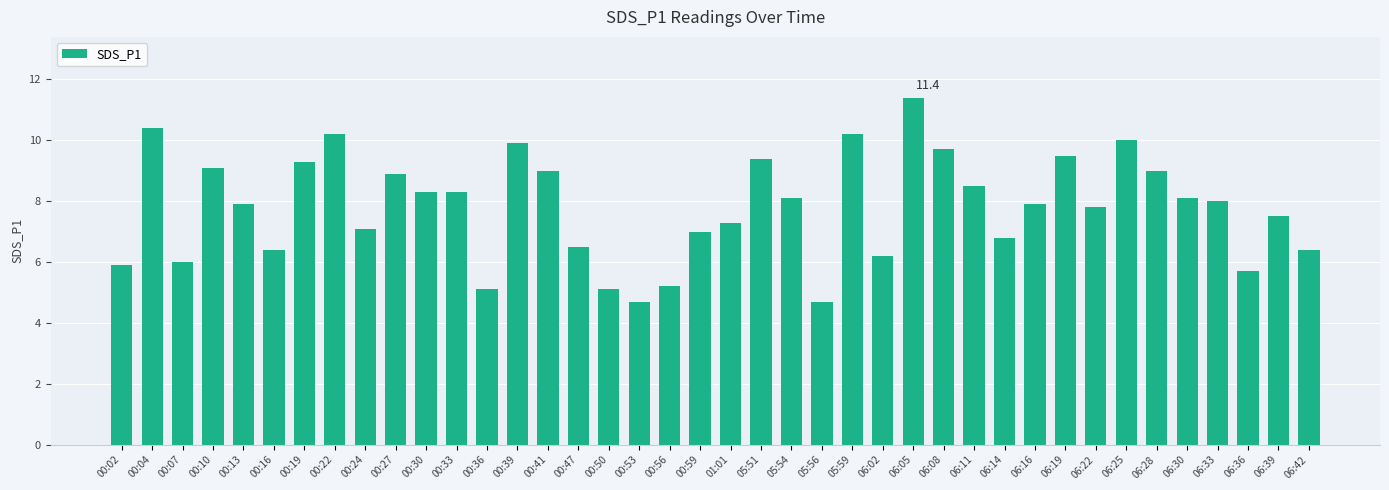

Reading left to right, transcribe all the data shown in this chart.

00:02=5.9	00:04=10.4	00:07=6.0	00:10=9.1	00:13=7.9	00:16=6.4	00:19=9.3	00:22=10.2	00:24=7.1	00:27=8.9	00:30=8.3	00:33=8.3	00:36=5.1	00:39=9.9	00:41=9.0	00:47=6.5	00:50=5.1	00:53=4.7	00:56=5.2	00:59=7.0	01:01=7.3	05:51=9.4	05:54=8.1	05:56=4.7	05:59=10.2	06:02=6.2	06:05=11.4	06:08=9.7	06:11=8.5	06:14=6.8	06:16=7.9	06:19=9.5	06:22=7.8	06:25=10.0	06:28=9.0	06:30=8.1	06:33=8.0	06:36=5.7	06:39=7.5	06:42=6.4